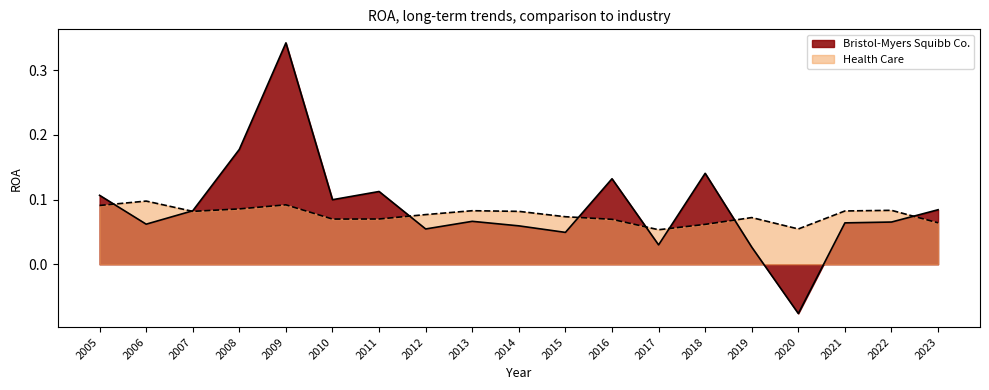

How many data points does each series have?

19